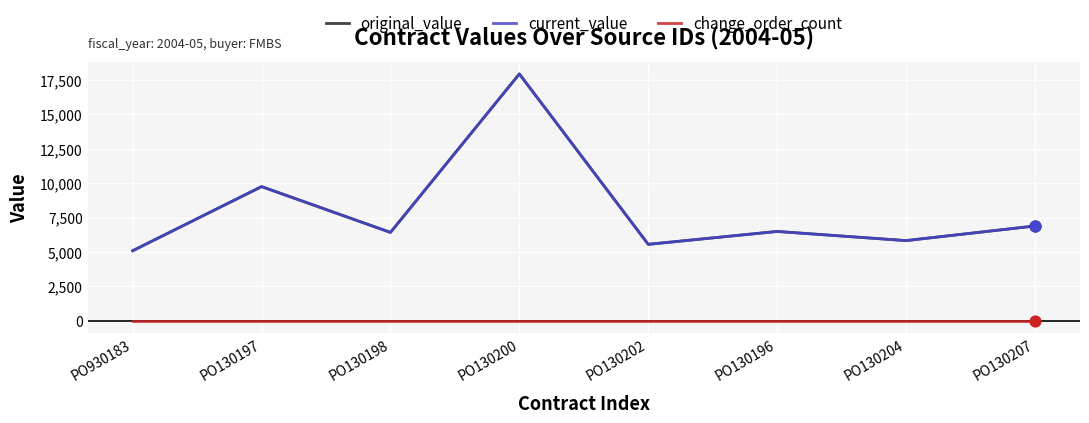

What is the total value across all series at PO130198?

12850.0